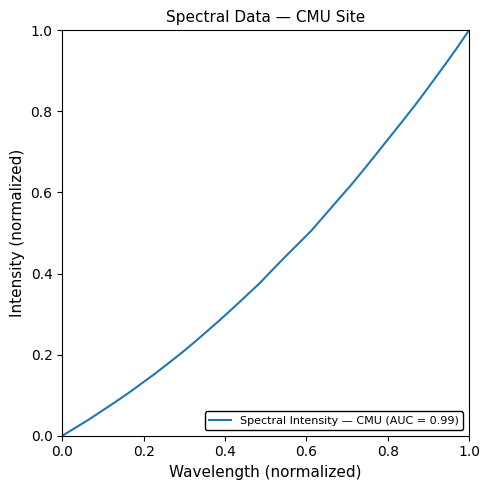

What is the difference between the second highest and minimum values?

1.0